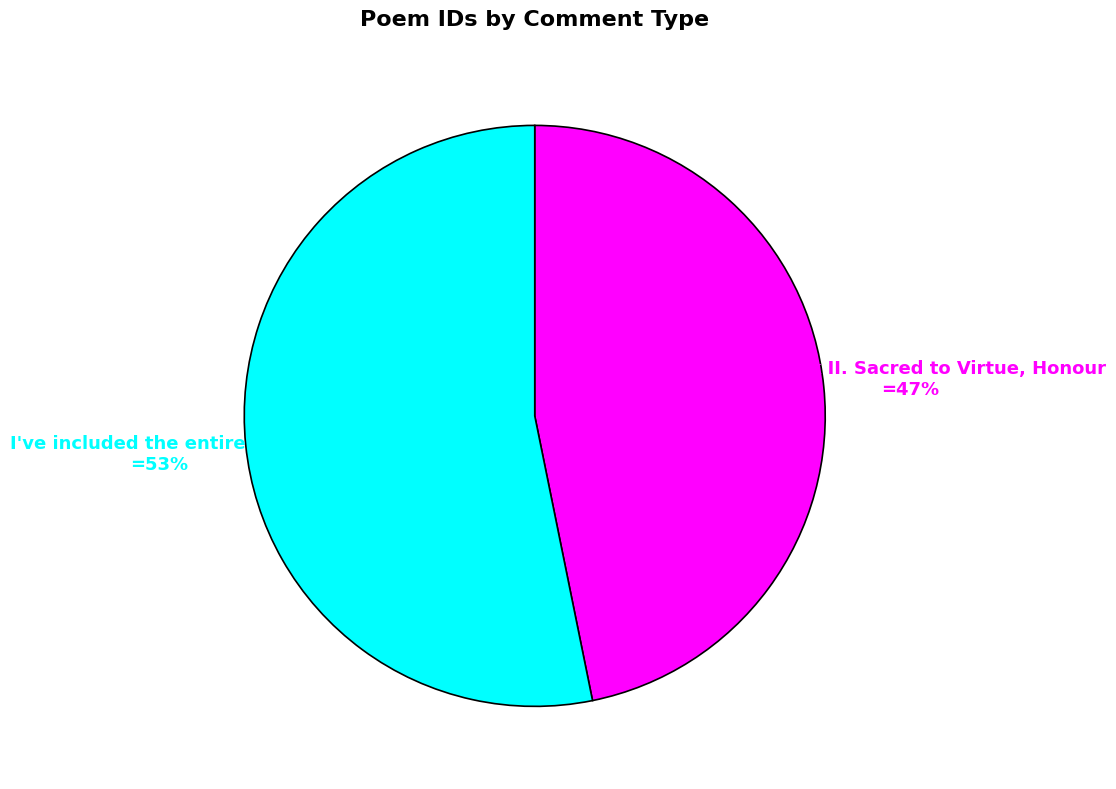

Is it true that From Book II. Sacred to Virtue, Honour is 47% of the pie?

True